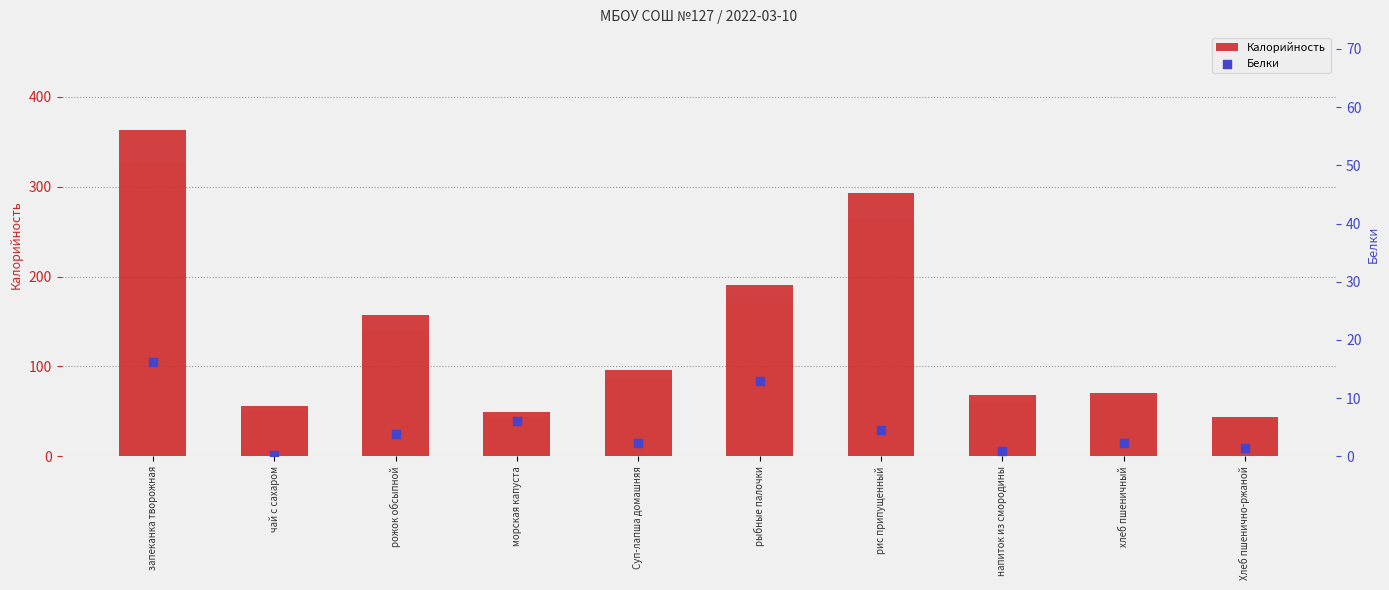

What is the total value across all series at напиток из смородины?

68.9